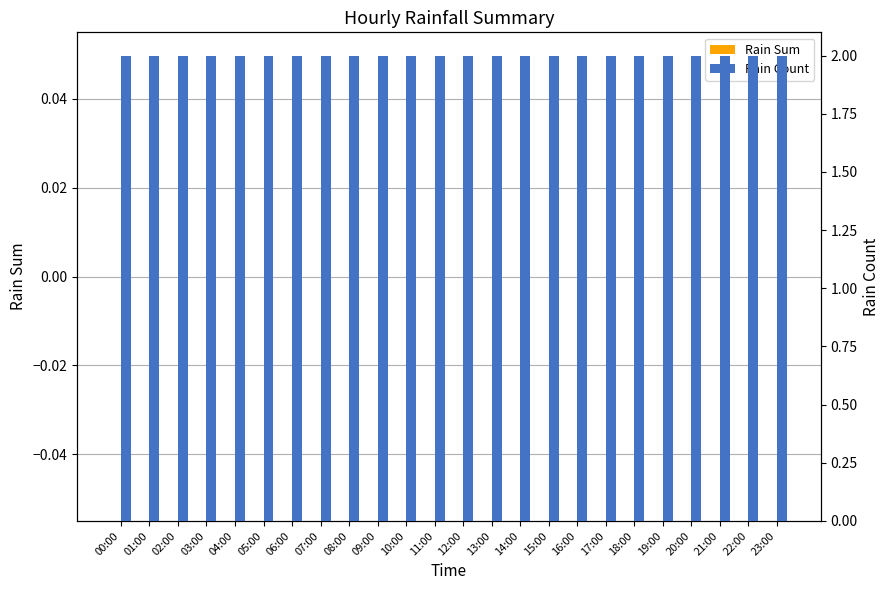

Reading left to right, what are all the values shown in this chart?

Rain Sum: 0	0	0	0	0	0	0	0	0	0	0	0	0	0	0	0	0	0	0	0	0	0	0	0
Rain Count: 2	2	2	2	2	2	2	2	2	2	2	2	2	2	2	2	2	2	2	2	2	2	2	2